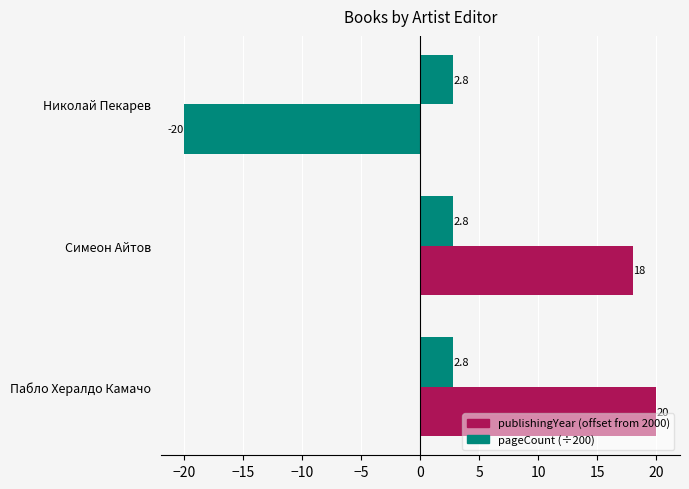

How many values in publishingYear (offset from 2000) are above zero?

2